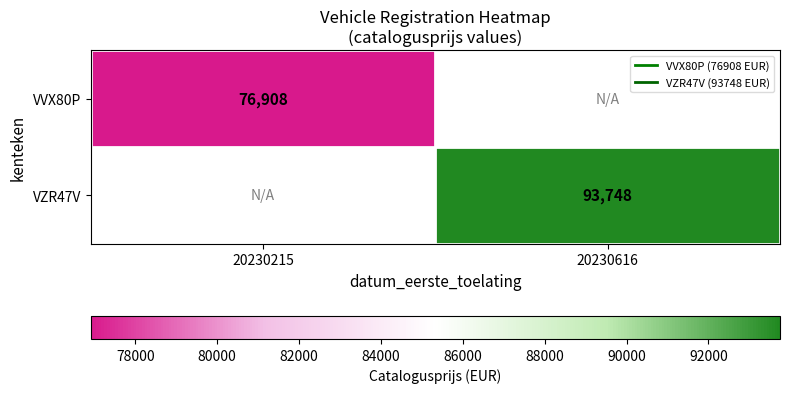

The value of VZR47V at 20230616 is 22898.5. True or false?

False